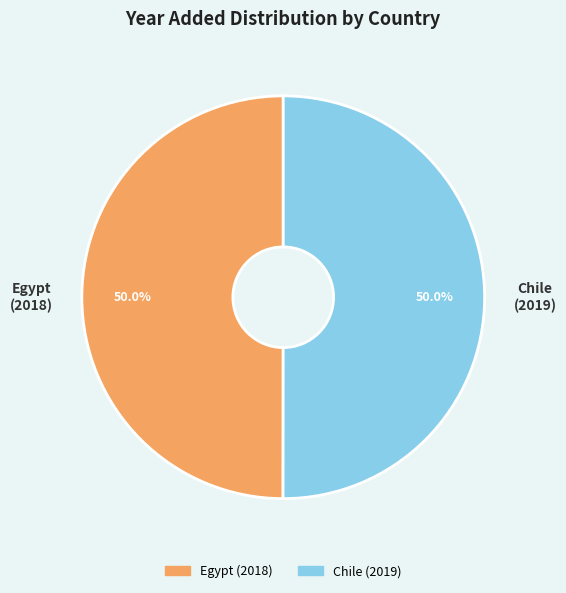

To the nearest percent, what percentage of the pie is Egypt?

50%